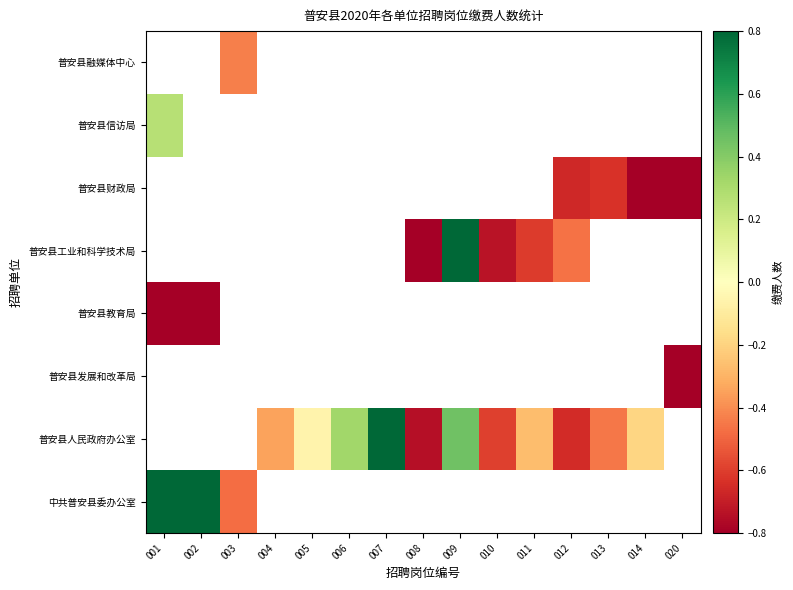

Between 005 and 011, which series saw the biggest shift?

普安县人民政府办公室